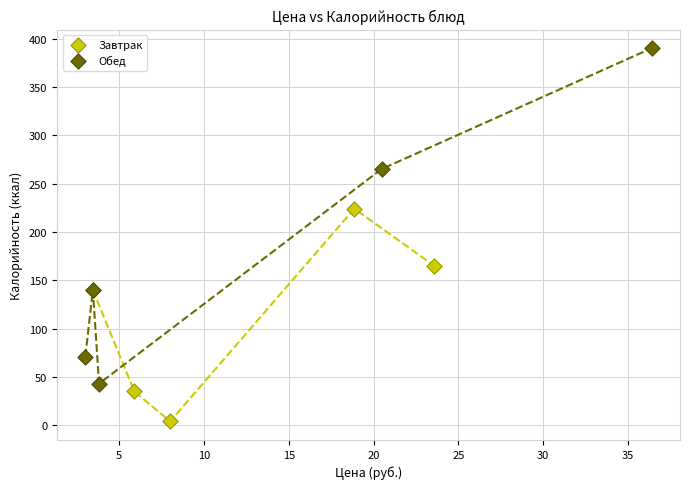

Which series reaches the maximum Y coordinate?

Обед